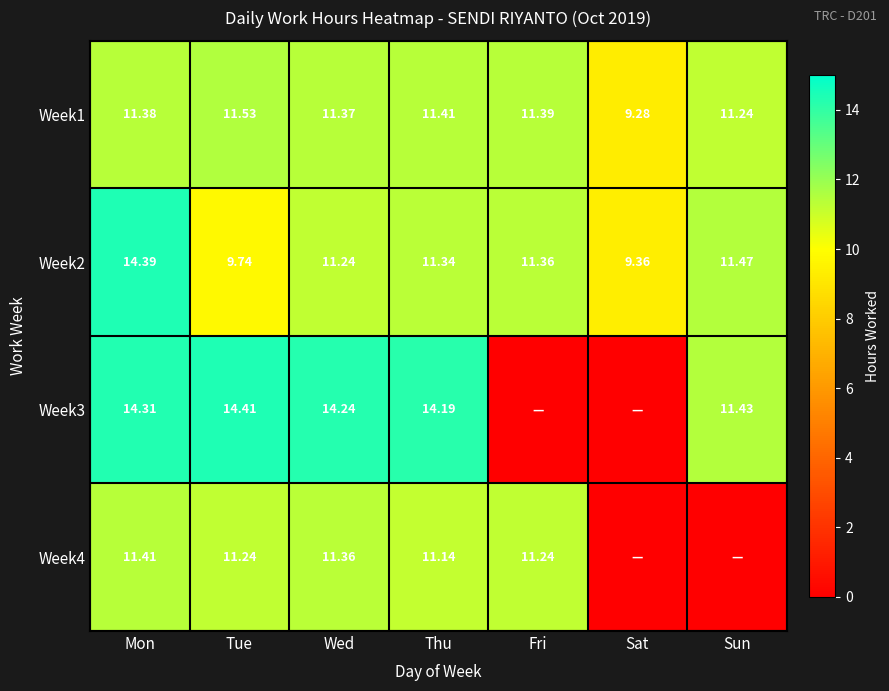

Is the value of Week1 at Fri greater than the value of Week4 at Tue?

Yes